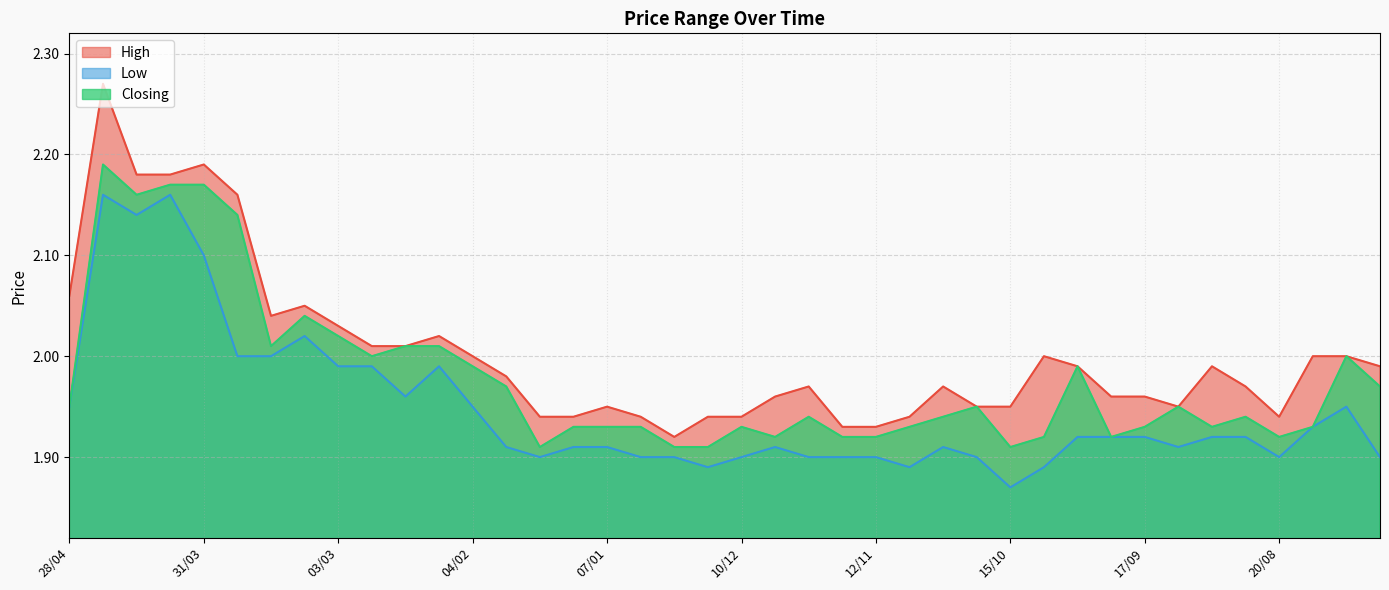

Rank the series by their maximum value, from highest to lowest.

High, Closing, Low